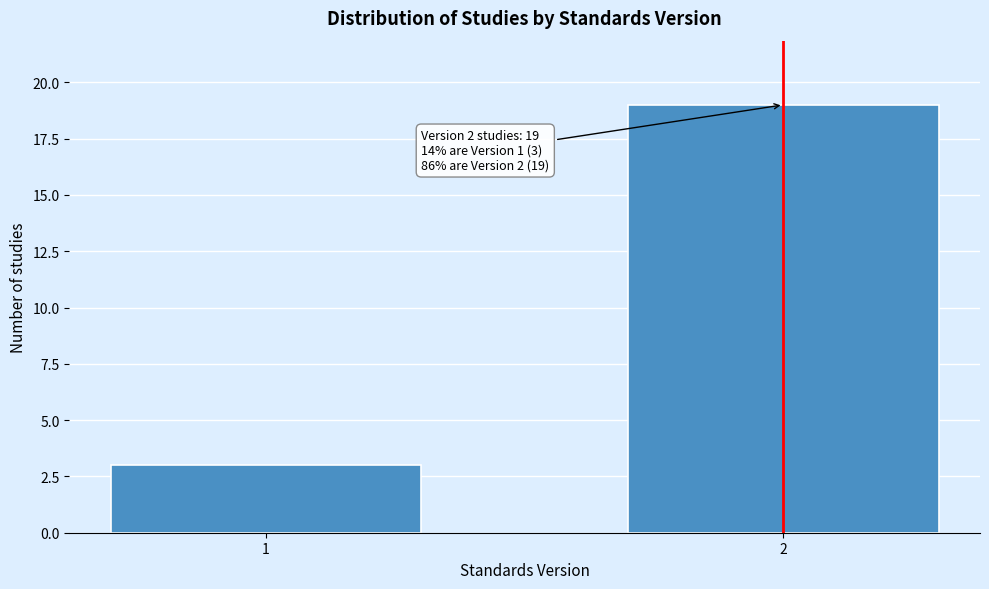

Reading right to left, what are all the values shown in this chart?

2=19	1=3